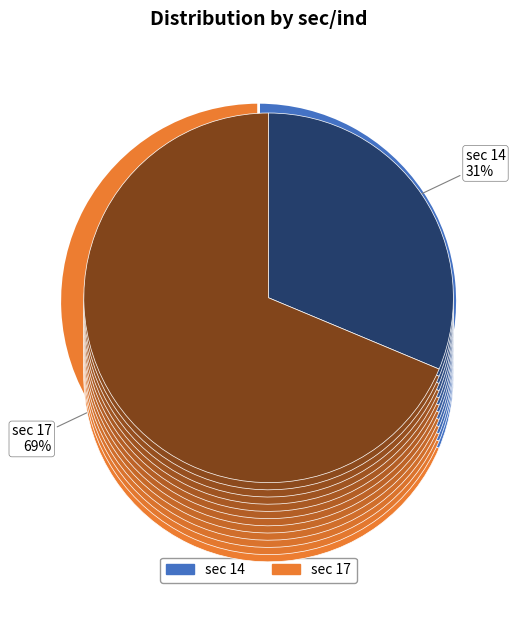

Combined, what portion of the pie is sec=17 (ind=79) and sec=14 (ind=36)?

100.0%